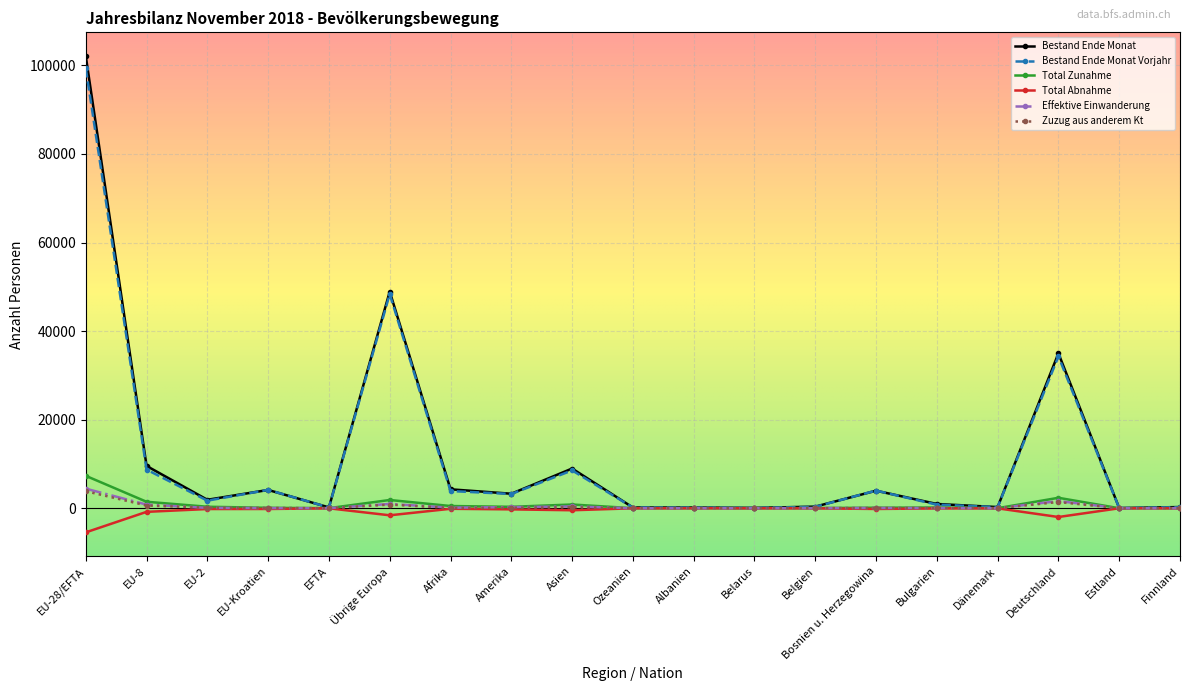

Which series has the largest range (max minus min)?

Bestand Ende Monat